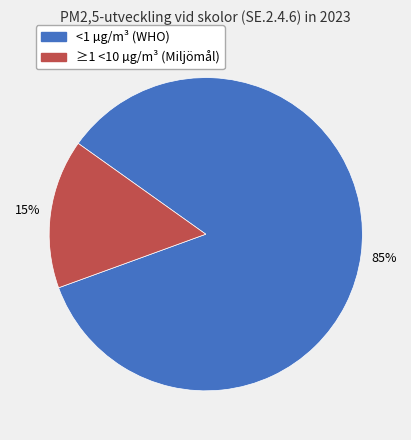

Count the number of slices in the pie.

2